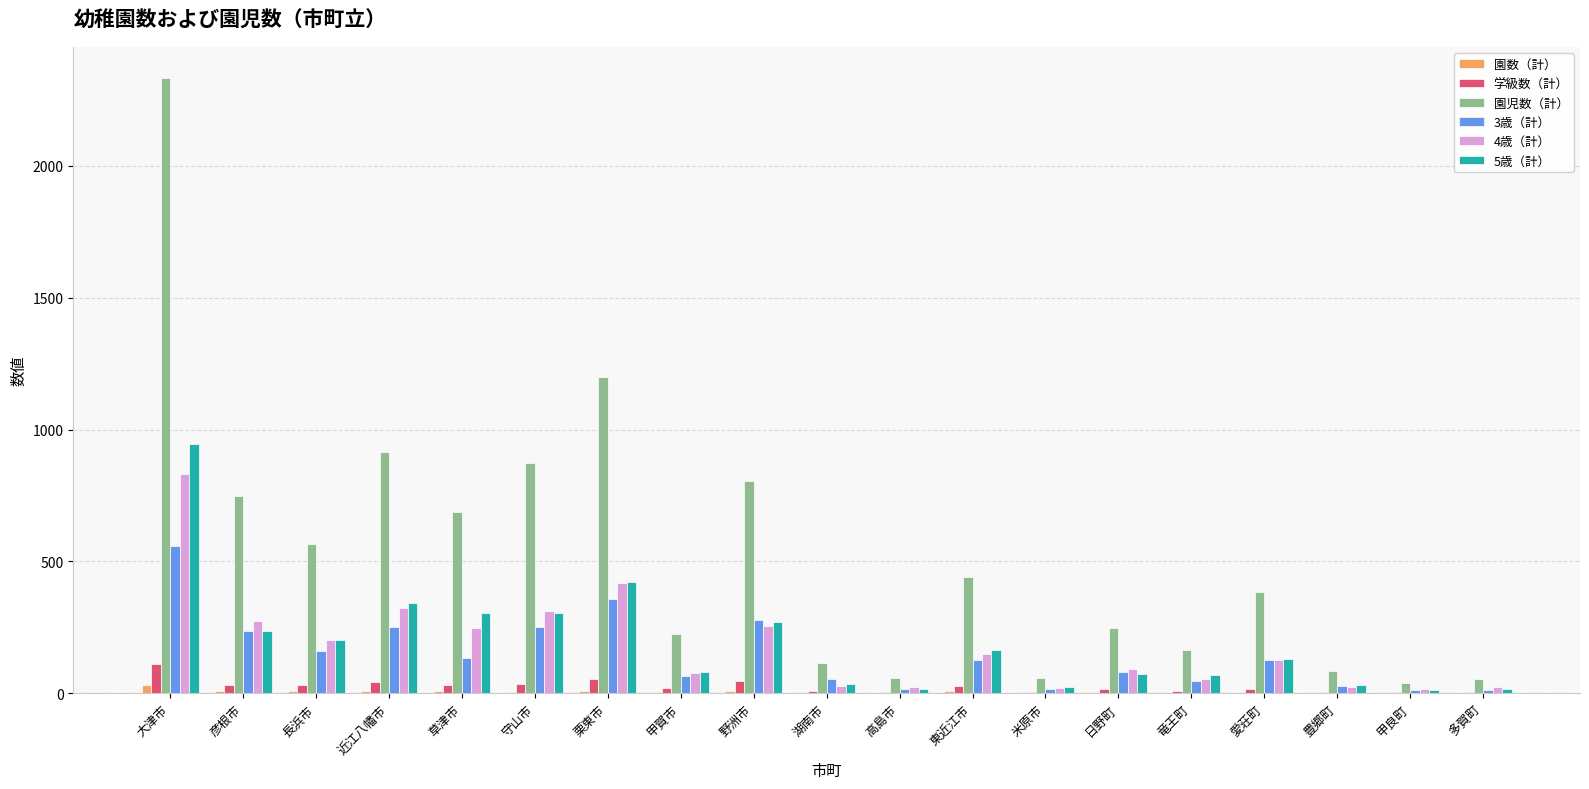

What are all the series names shown in the legend?

園数（計）, 学級数（計）, 園児数（計）, 3歳（計）, 4歳（計）, 5歳（計）